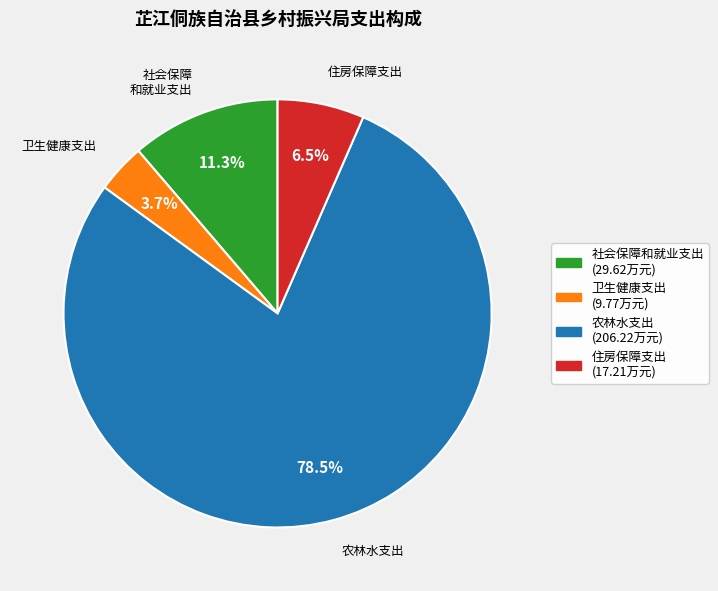

Which slice represents more than half of the pie?

农林水支出